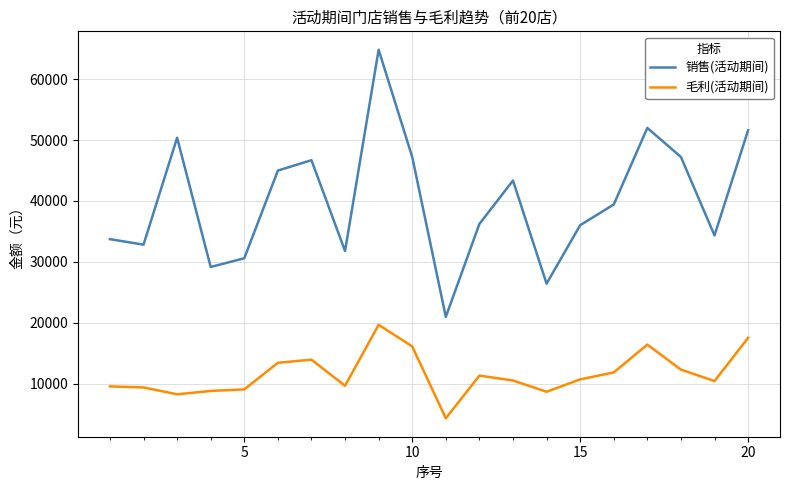

List the series in order of their peak value, lowest first.

毛利(活动期间), 销售(活动期间)